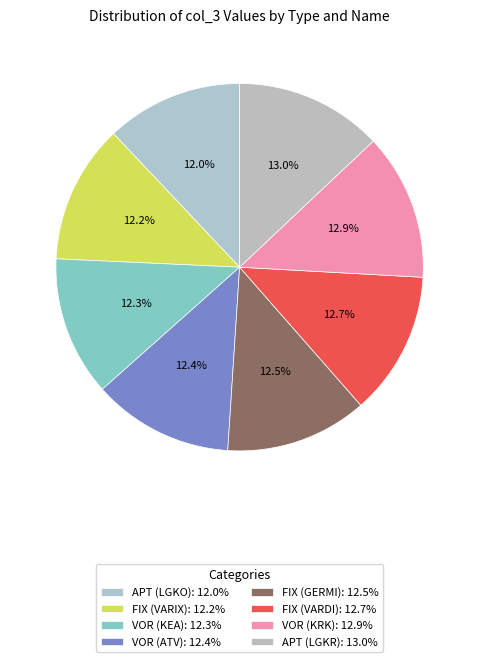

Which slice is the largest?

APT (LGKR)